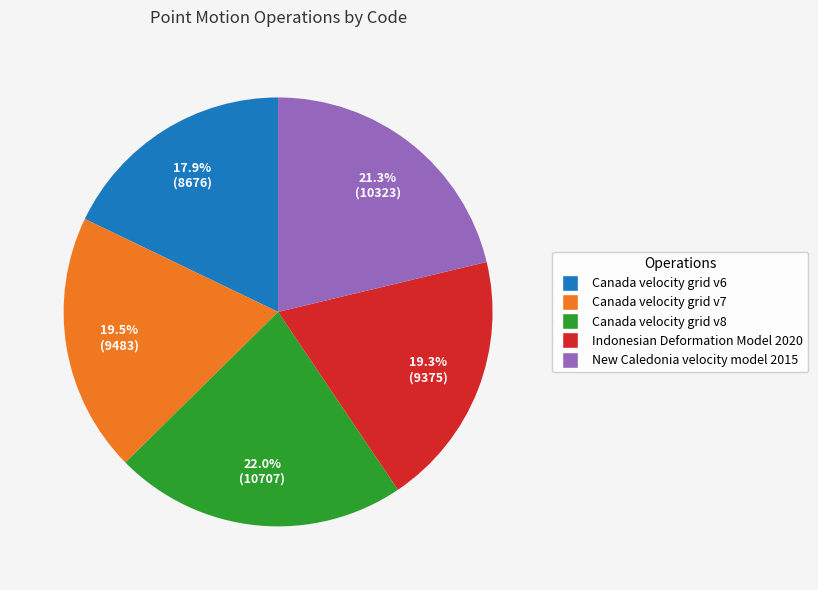

To the nearest percent, what percentage of the pie is Canada velocity grid v6?

18%